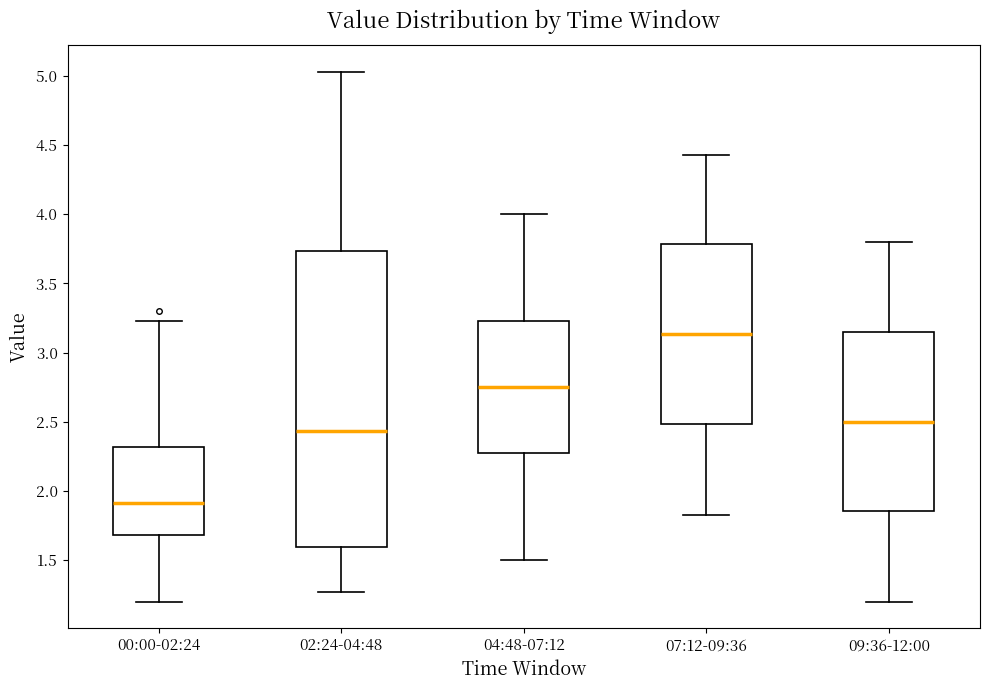

Comparing the boxes themselves (not the whiskers), which one is the tallest?

02:24-04:48